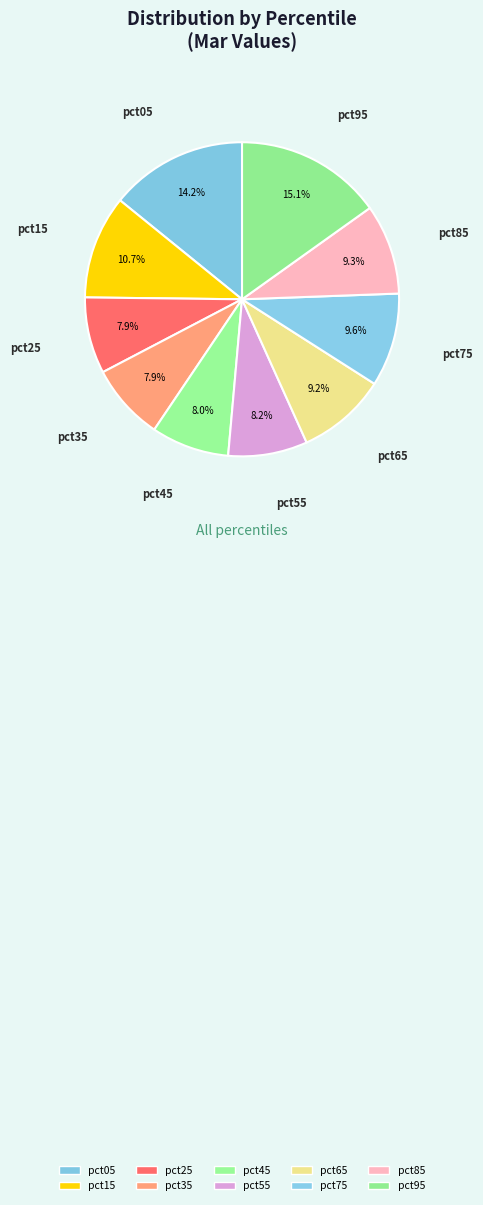

Is pct25 the majority of the pie?

No